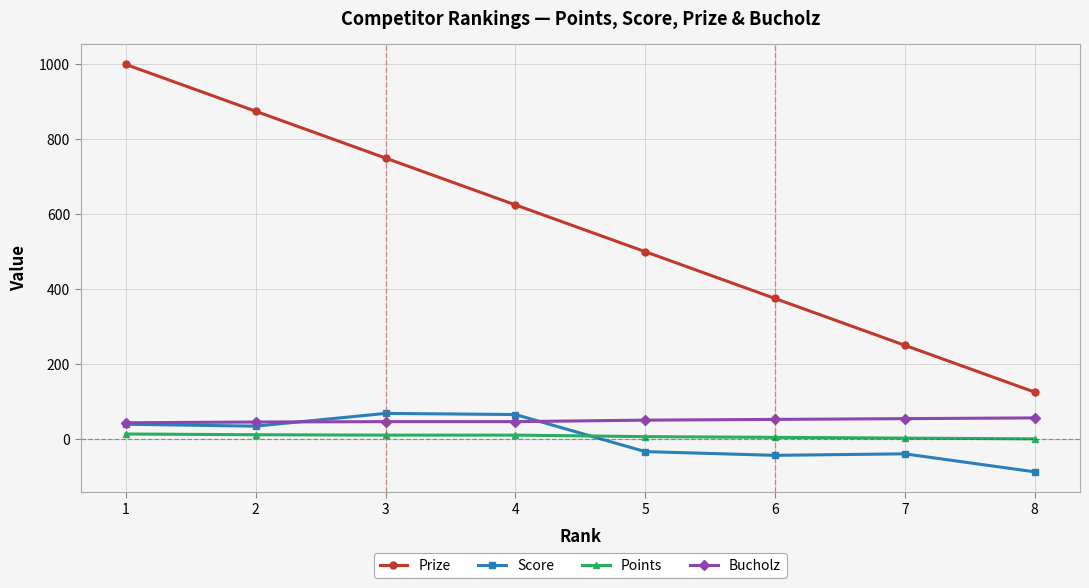

What is the spread (max minus min) of values at 6?

419